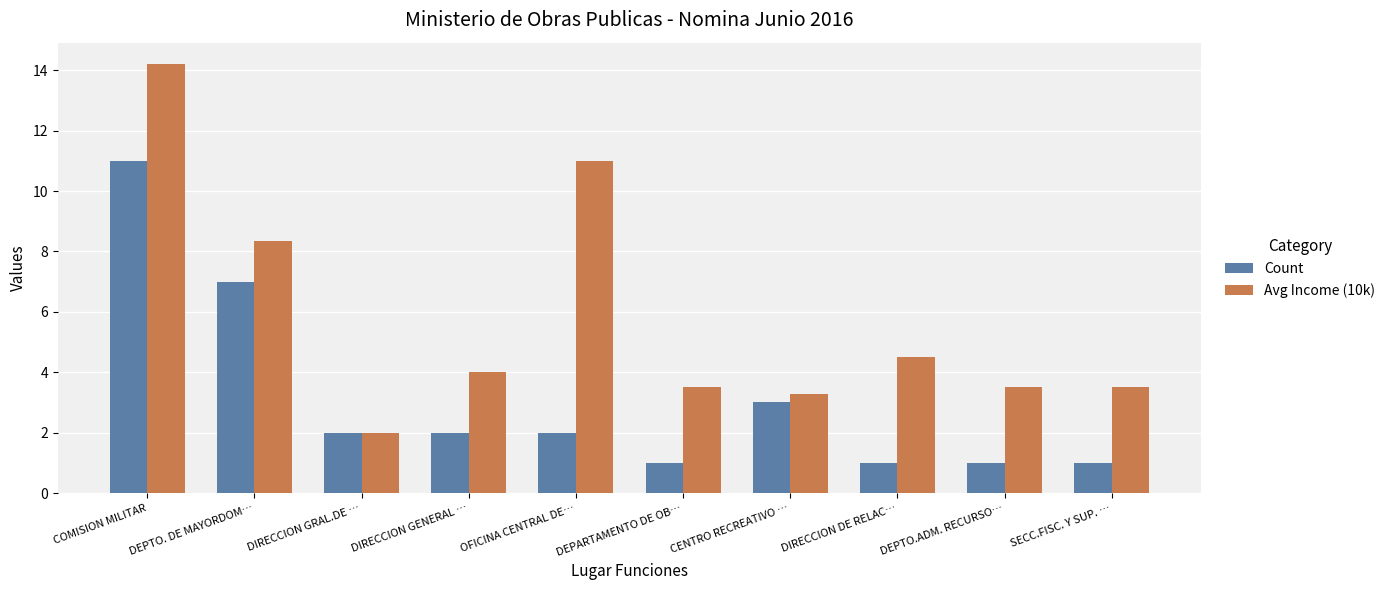

What is the spread (max minus min) of values at DIRECCION GENERAL …?

2.0